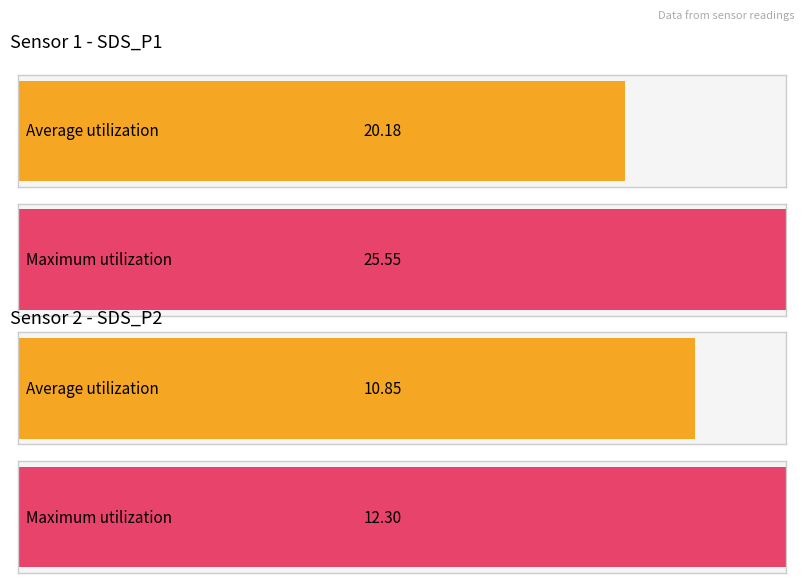

Between SDS_P1 and SDS_P2, which series saw the biggest shift?

Maximum utilization